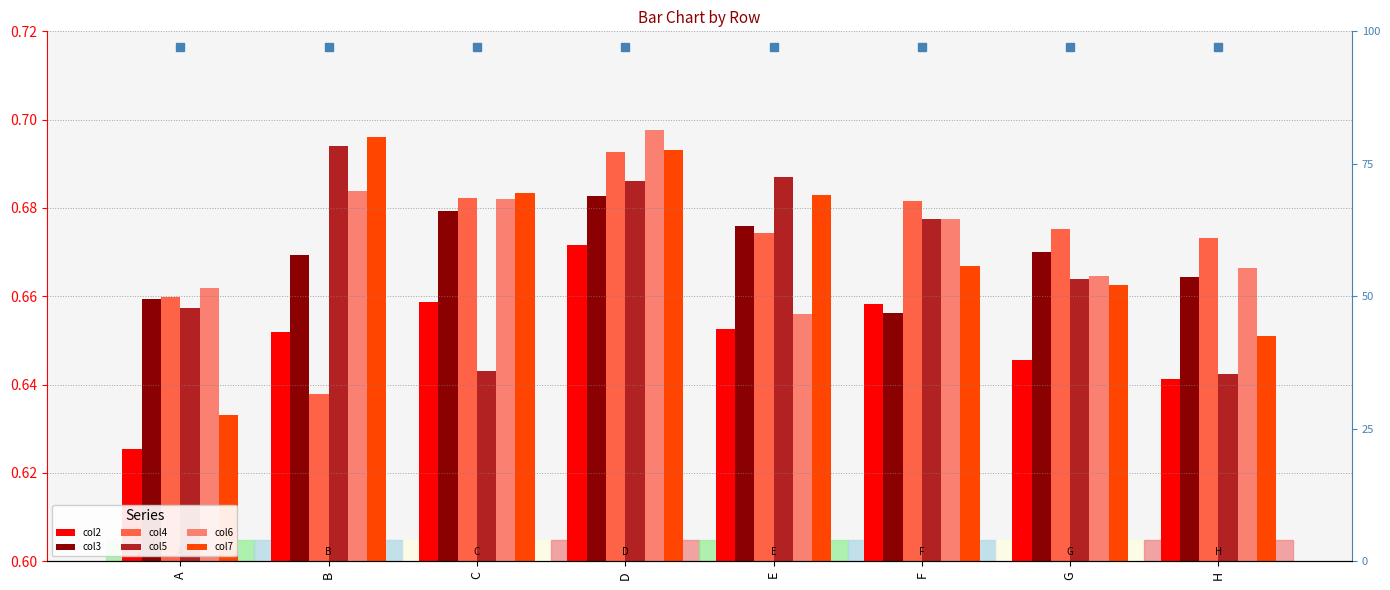

What is the difference between the second highest and minimum values in the col7 series?

0.1